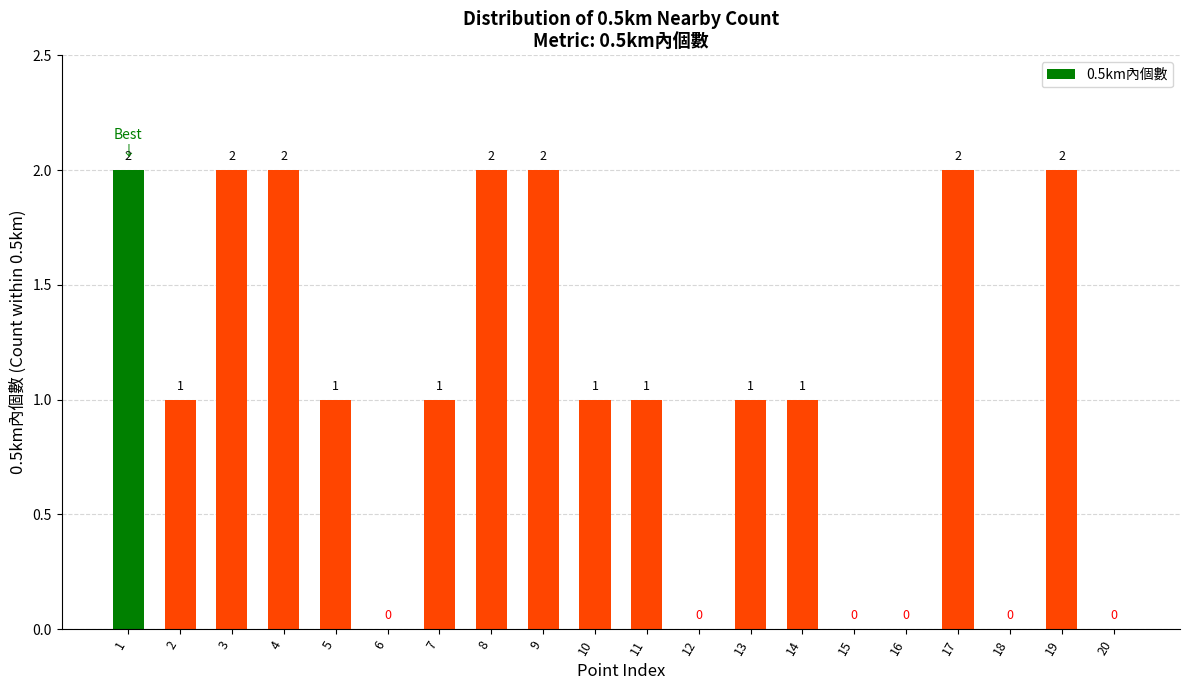

Are the bars horizontal?

No